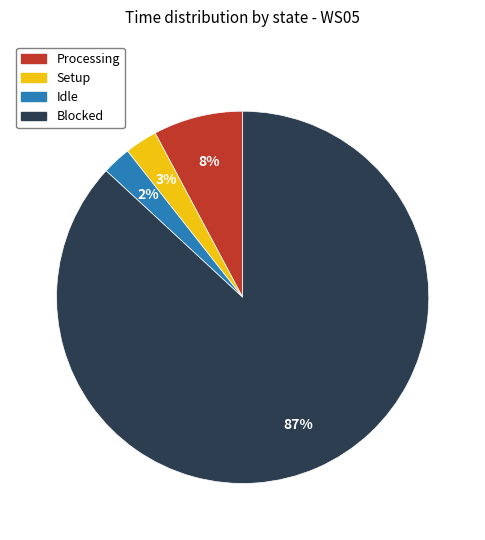

To the nearest percent, what is the difference between the Processing and Setup slice percentages?

5%